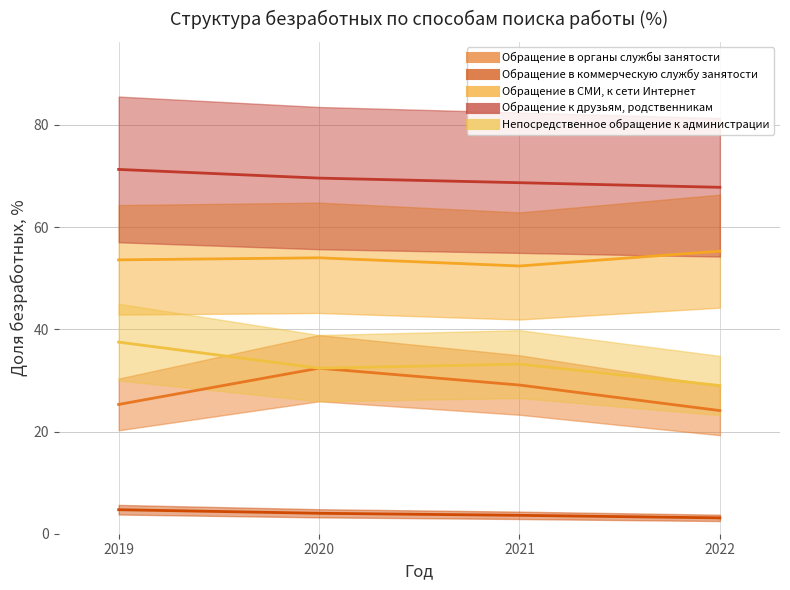

Which series changed the most between 2020 and 2022?

Обращение в органы службы занятости